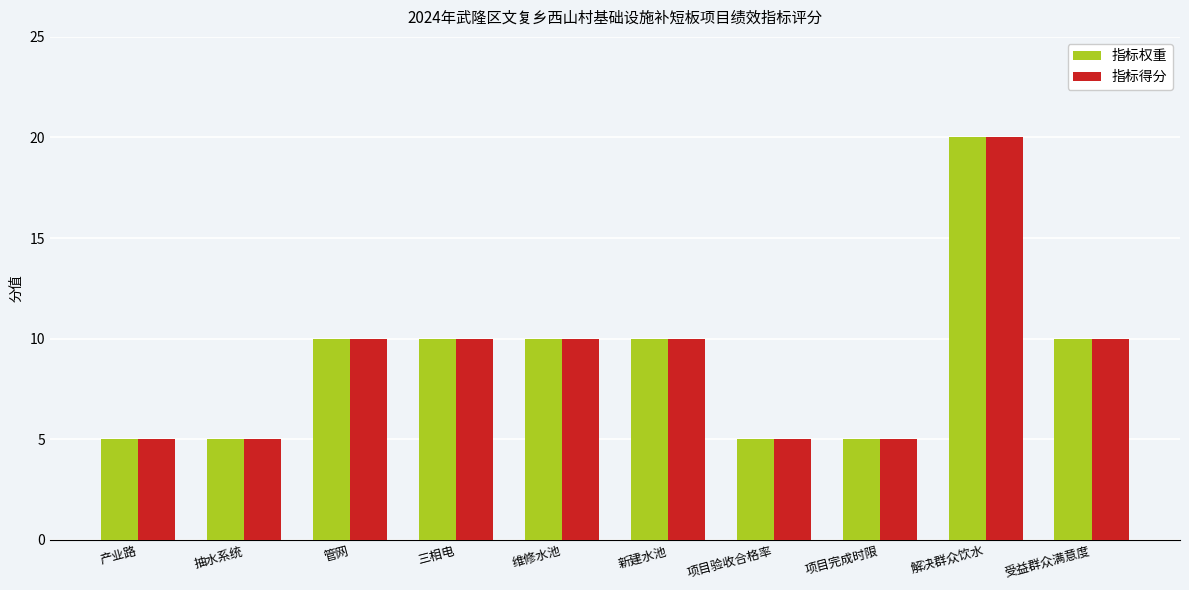

What is the maximum value shown in the chart?

20